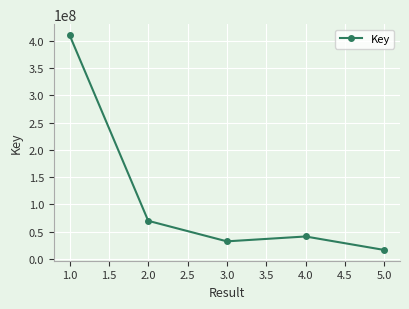

Reading right to left, extract all data points from this chart.

16553336	41284629	32367946	70019802	410959555